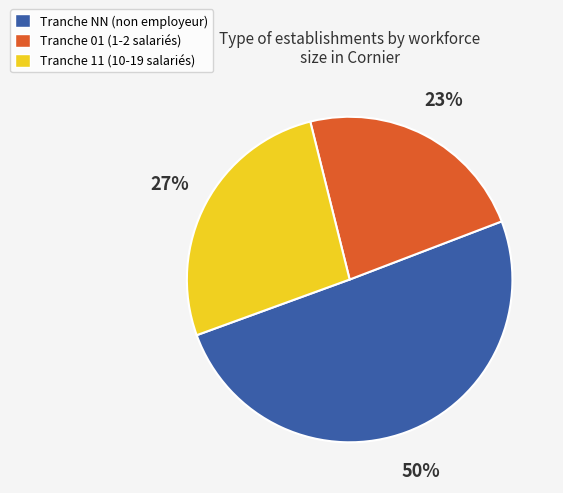

To the nearest percent, what is the average slice percentage?

33%